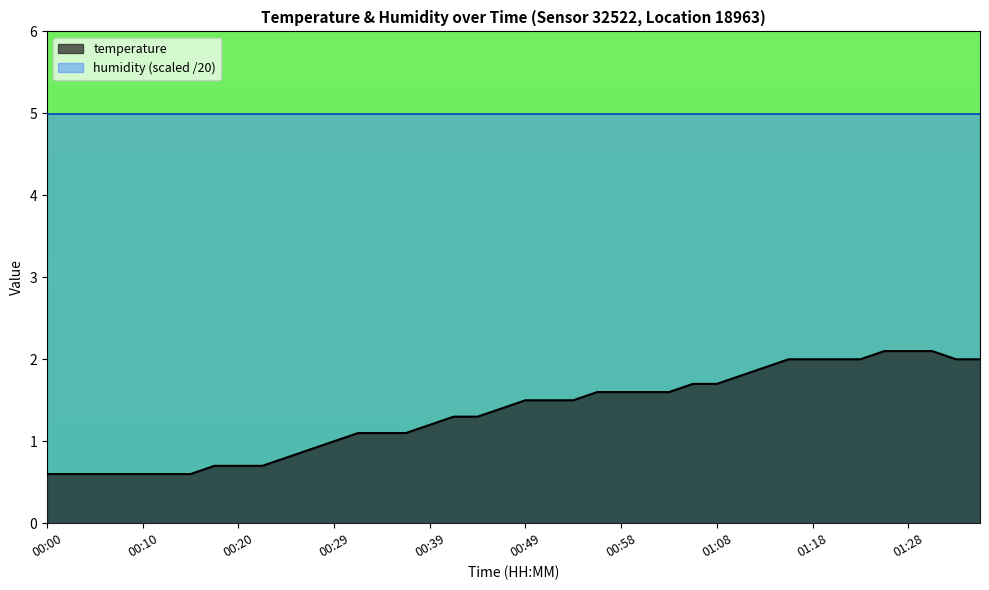

Which category has the highest value across all series?

01:25